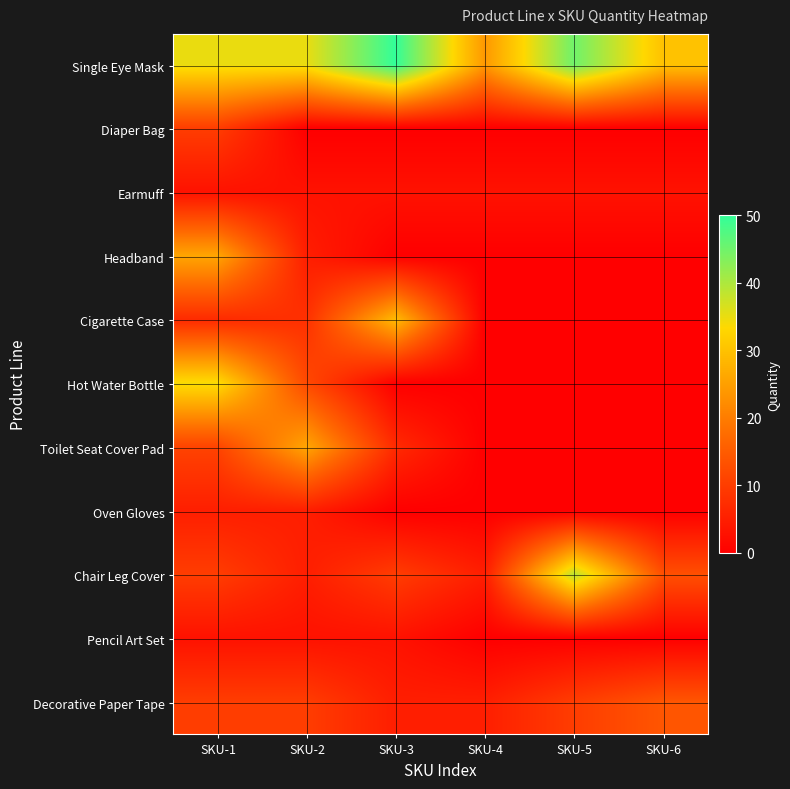

Which has a higher value, SKU-1 or SKU-2?

SKU-1